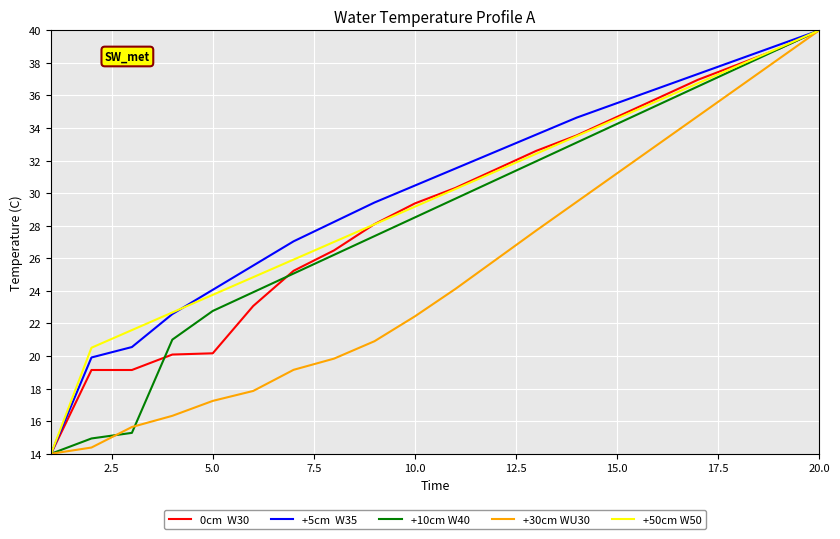

Reading left to right, extract all data points from this chart.

0cm  W30: 14.0	19.1	19.1	20.1	20.2	23.1	25.2	26.5	28.1	29.4	30.3	31.5	32.6	33.5	34.7	35.8	37.0	37.9	38.9	40.0
+5cm  W35: 14.0	19.9	20.6	22.6	24.1	25.6	27.0	28.2	29.4	30.5	31.5	32.6	33.6	34.6	35.5	36.4	37.3	38.2	39.1	40.0
+10cm W40: 14.0	14.9	15.3	21.0	22.8	23.9	25.1	26.2	27.4	28.5	29.7	30.8	32.0	33.1	34.3	35.4	36.6	37.7	38.9	40.0
+30cm WU30: 14.0	14.4	15.6	16.3	17.2	17.9	19.2	19.8	20.9	22.4	24.1	25.9	27.7	29.5	31.2	33.0	34.7	36.5	38.2	40.0
+50cm W50: 14.0	20.5	21.6	22.7	23.8	24.8	25.9	27.0	28.1	29.2	30.3	31.3	32.4	33.5	34.6	35.7	36.8	37.8	38.9	40.0